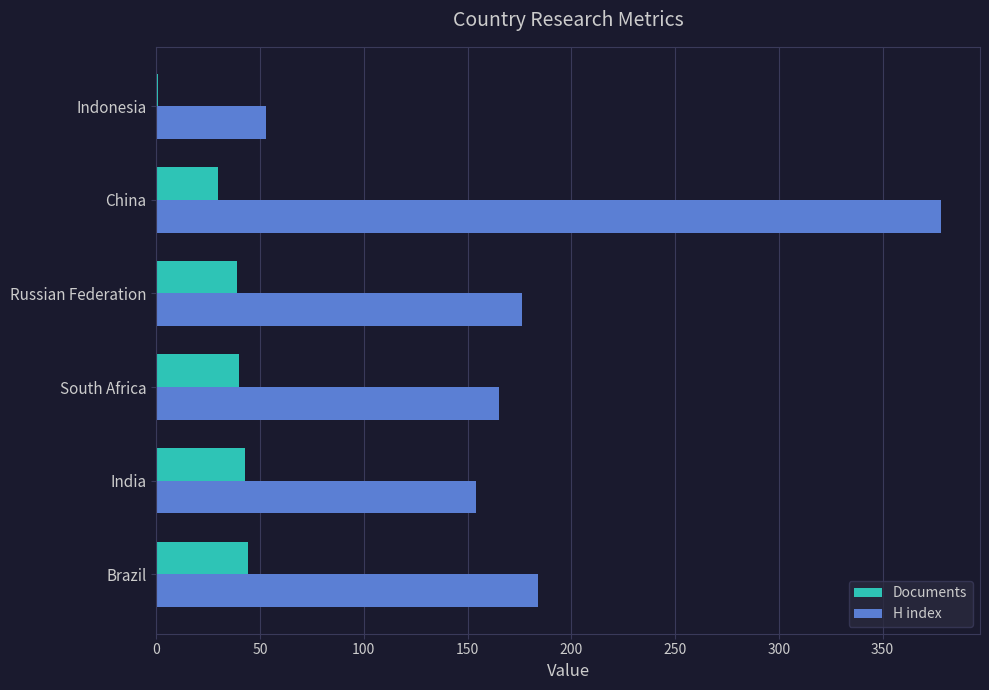

Which label corresponds to the largest value in the chart?

China